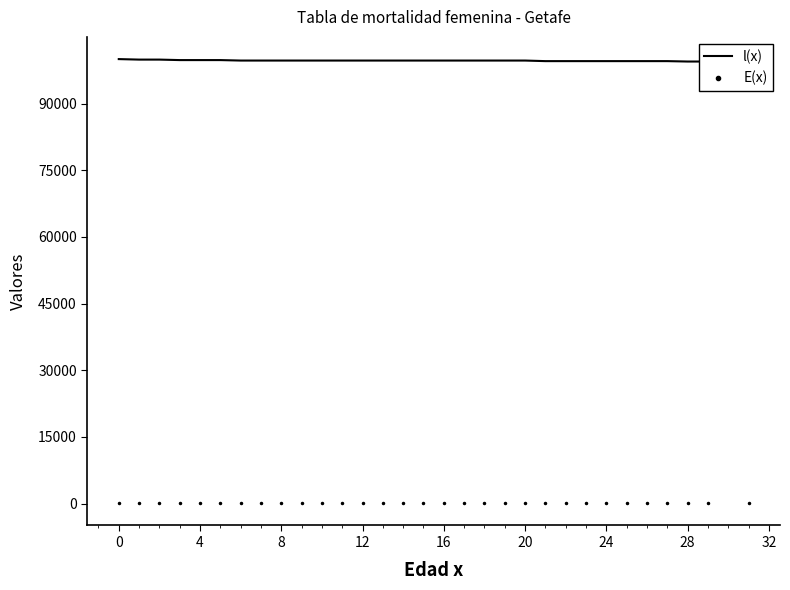

Which series has the largest total across all categories?

l(x)